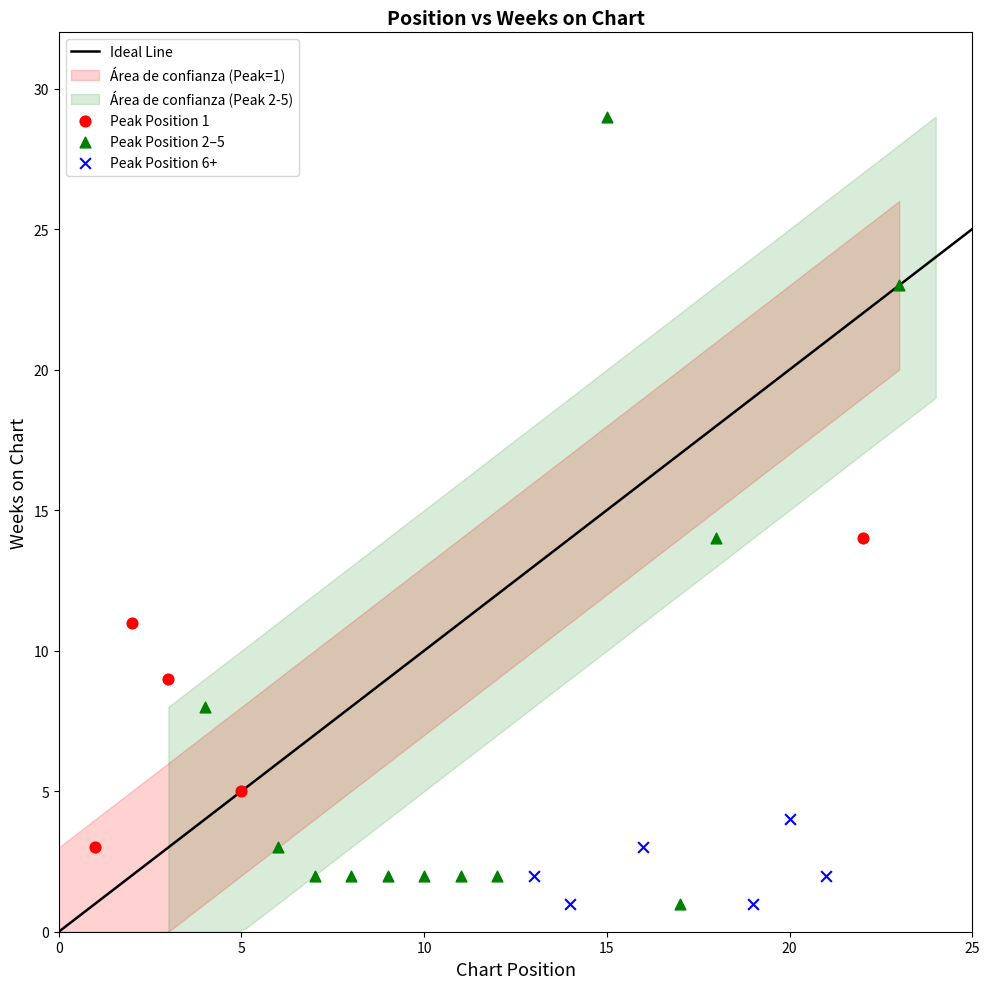

Which series contains the highest Y value?

Peak Position 2–5